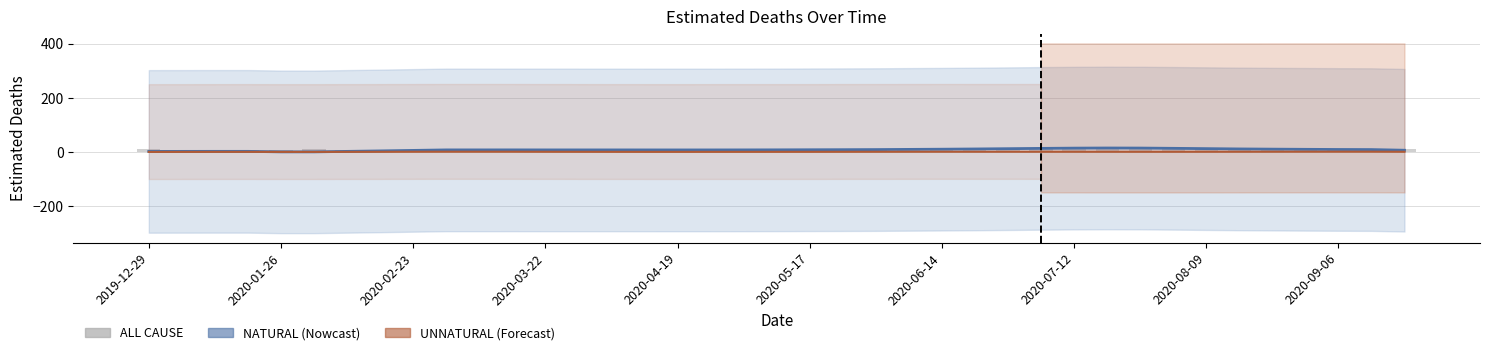

Reading right to left, extract all data points from this chart.

NATURAL: 6.5	9.0	9.3	9.9	10.6	11.3	12.5	13.6	14.5	14.8	14.3	13.4	12.3	11.2	10.3	9.6	9.0	8.6	8.3	8.0	7.8	7.7	7.6	7.7	7.7	7.7	7.7	7.8	7.8	7.8	5.9	4.0	2.3	0.5	0.5	2.4	2.4	2.3	2.2
UNNATURAL: 0.8	1.1	1.1	1.1	1.0	1.0	0.9	0.8	0.8	0.8	0.9	0.9	0.9	1.0	1.0	0.9	0.8	0.7	0.6	0.6	0.5	0.5	0.5	0.5	0.6	0.7	0.8	1.0	1.0	1.0	0.9	0.7	0.5	0.4	0.4	0.5	0.5	0.4	0.3
ALL CAUSE: 9.9	9.6	10.1	10.9	11.2	12.0	12.4	13.7	15.3	16.2	16.2	14.8	13.5	12.5	12.0	10.6	10.2	9.4	8.9	8.7	8.5	8.0	8.0	8.1	8.3	8.2	8.4	8.6	8.8	9.3	8.4	8.7	8.6	9.3	8.8	8.2	8.7	9.1	9.9